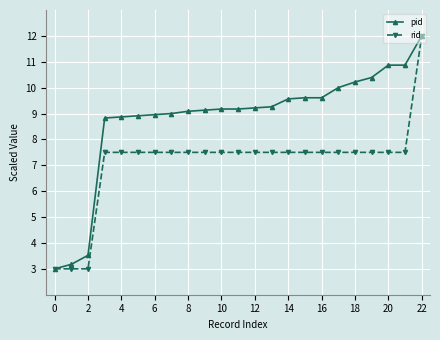

What is the greatest value displayed?

12.0